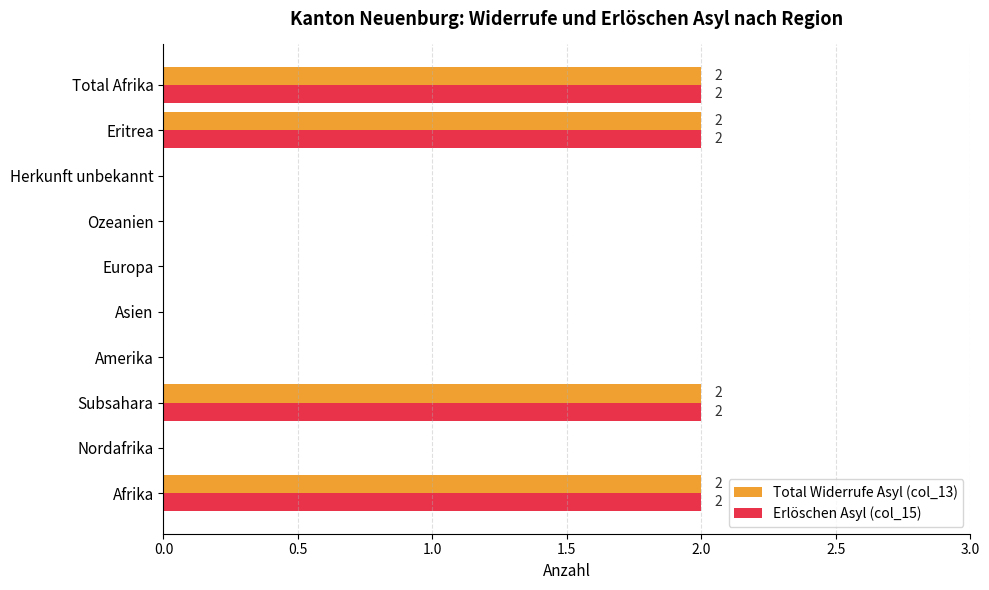

Is the value of Total Widerrufe Asyl (col_13) at Total Afrika greater than the value of Erlöschen Asyl (col_15) at Nordafrika?

Yes